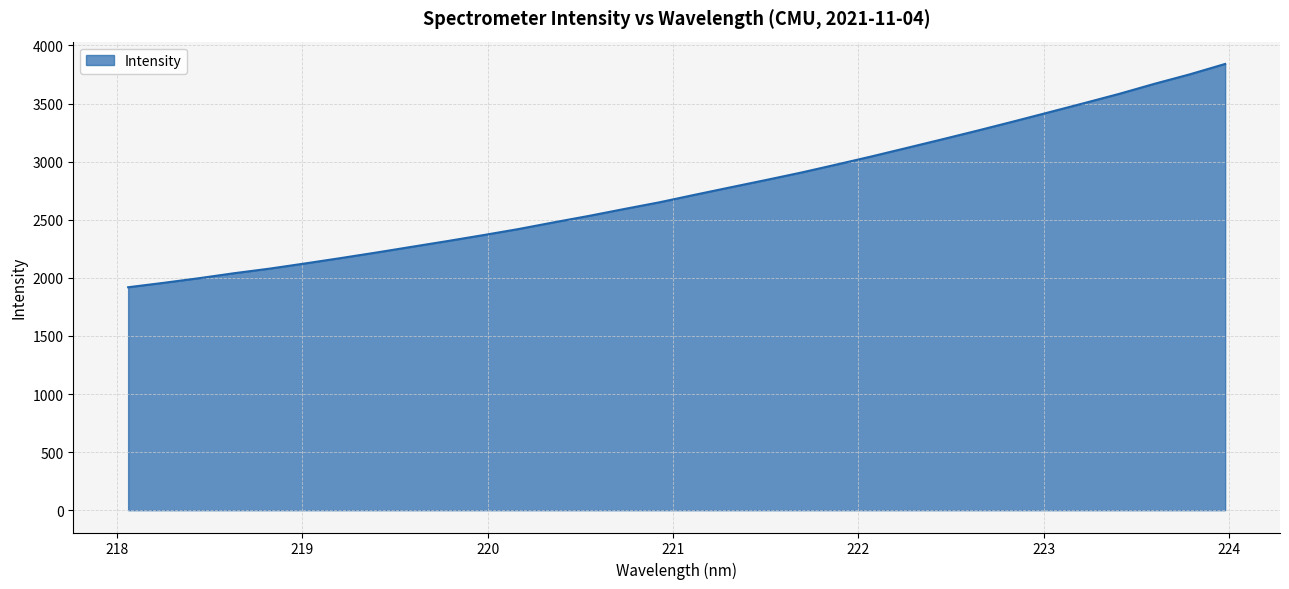

What is the difference between the maximum and minimum values?

1922.1